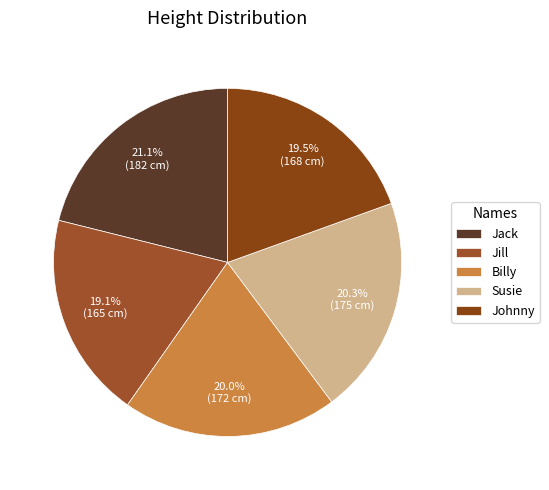

What is the total percentage of Jack and Johnny?

40.6%